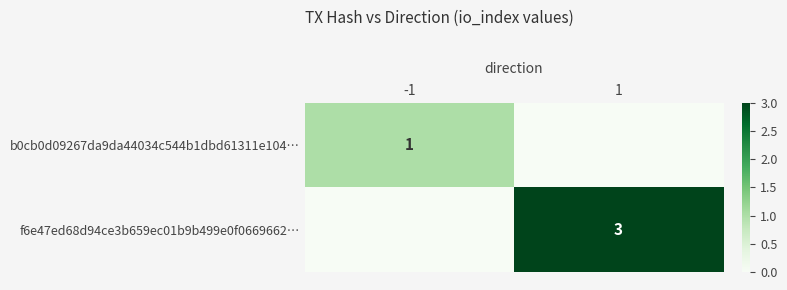

At which category is the sum across all series the highest?

1